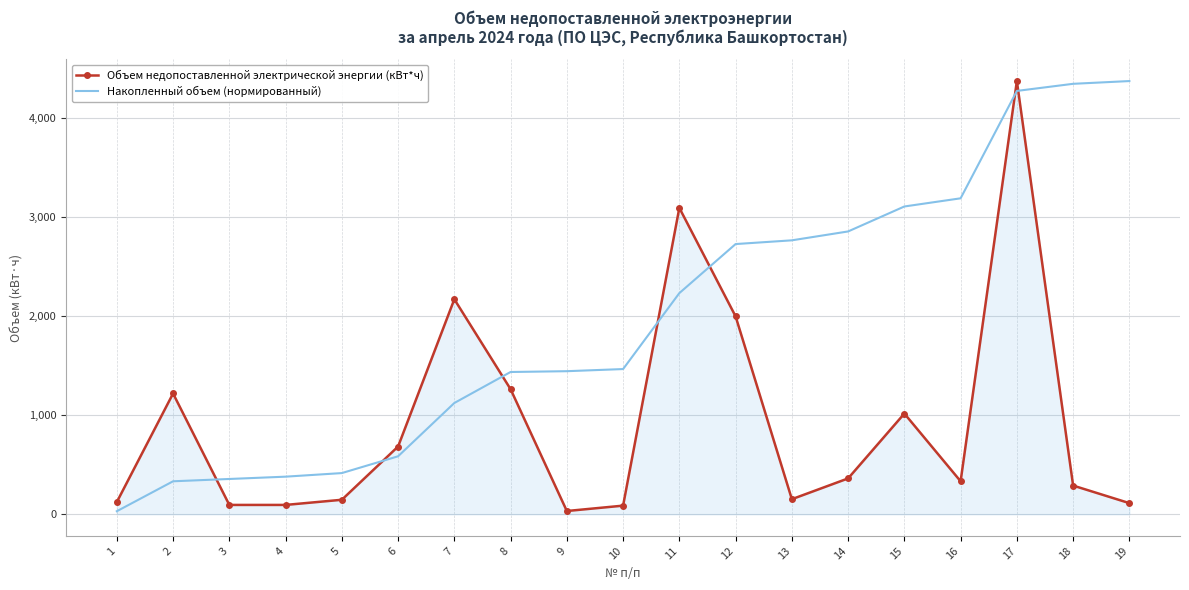

What is the maximum value shown in the chart?

4371.4